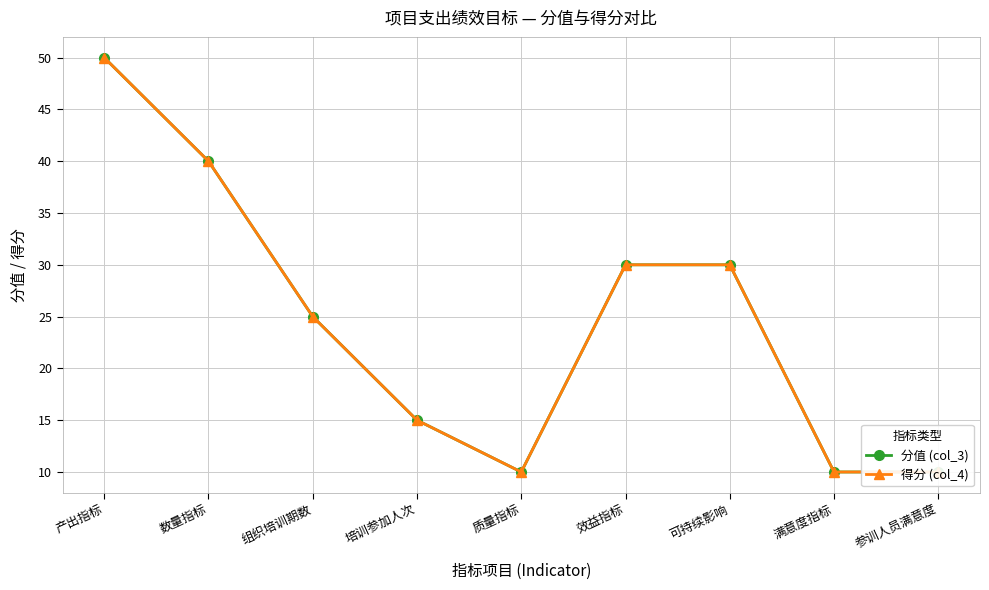

What are all the series names shown in the legend?

分值 (col_3), 得分 (col_4)